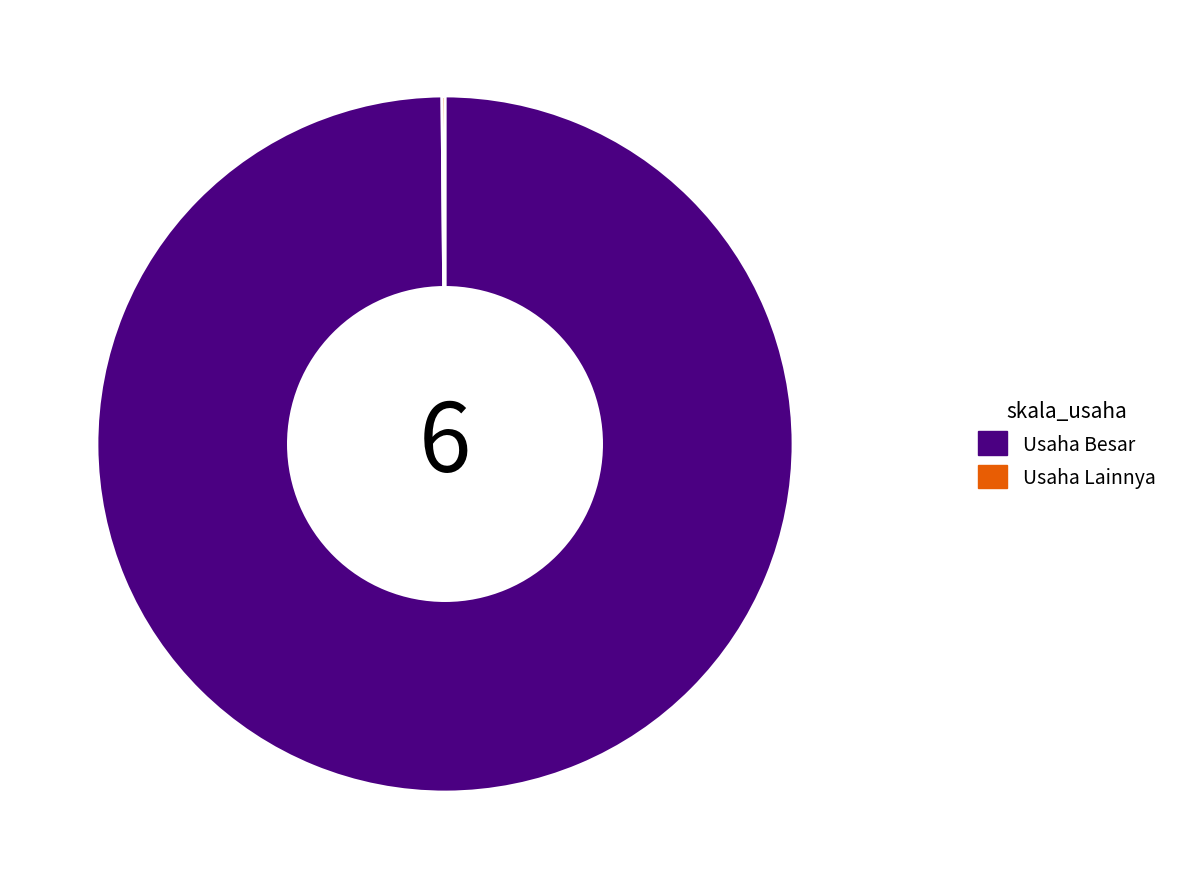

Is there any slice that represents more than half of the pie?

Yes